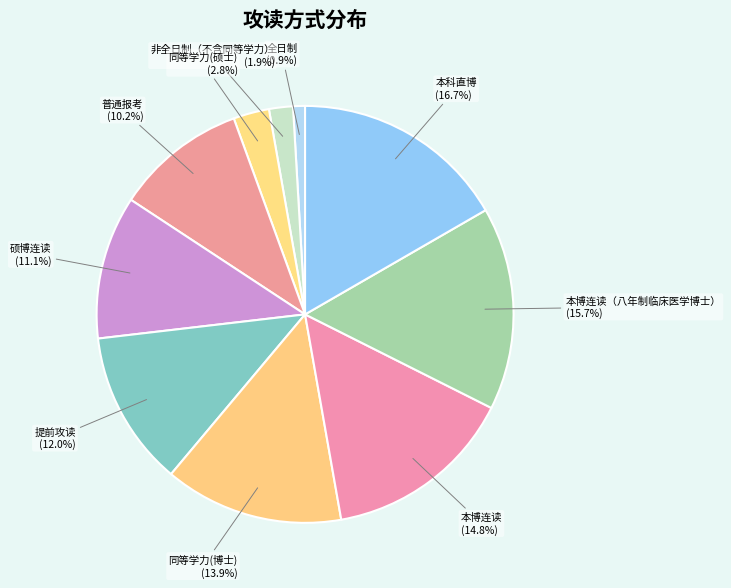

Do 全日制 and 硕博连读 together represent more than half of the pie?

No